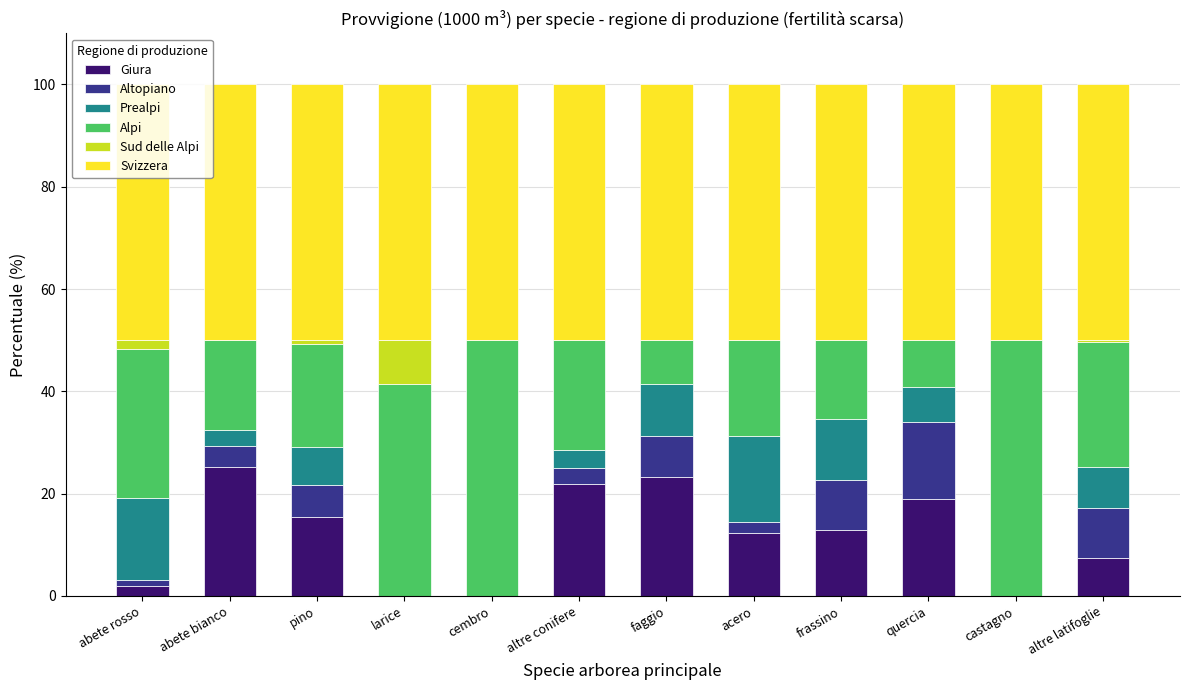

True or false: Giura has a value of 13.0 at frassino.

True